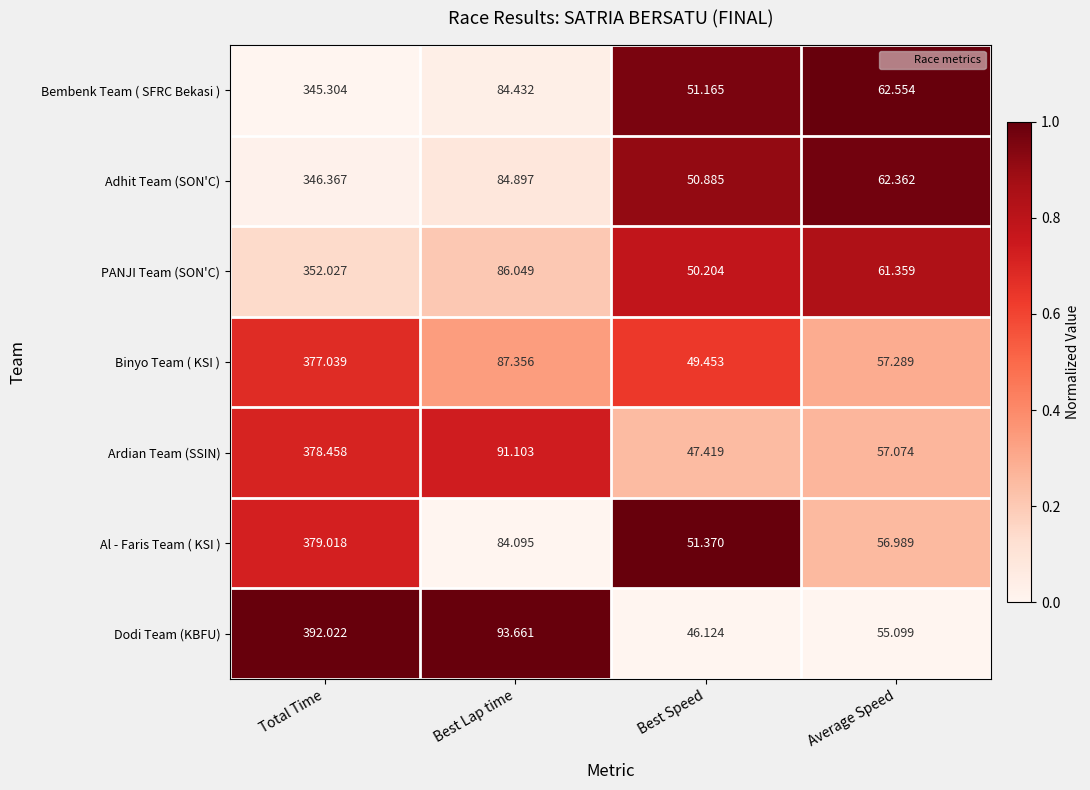

At which category does the chart reach its minimum across all series?

Best Speed